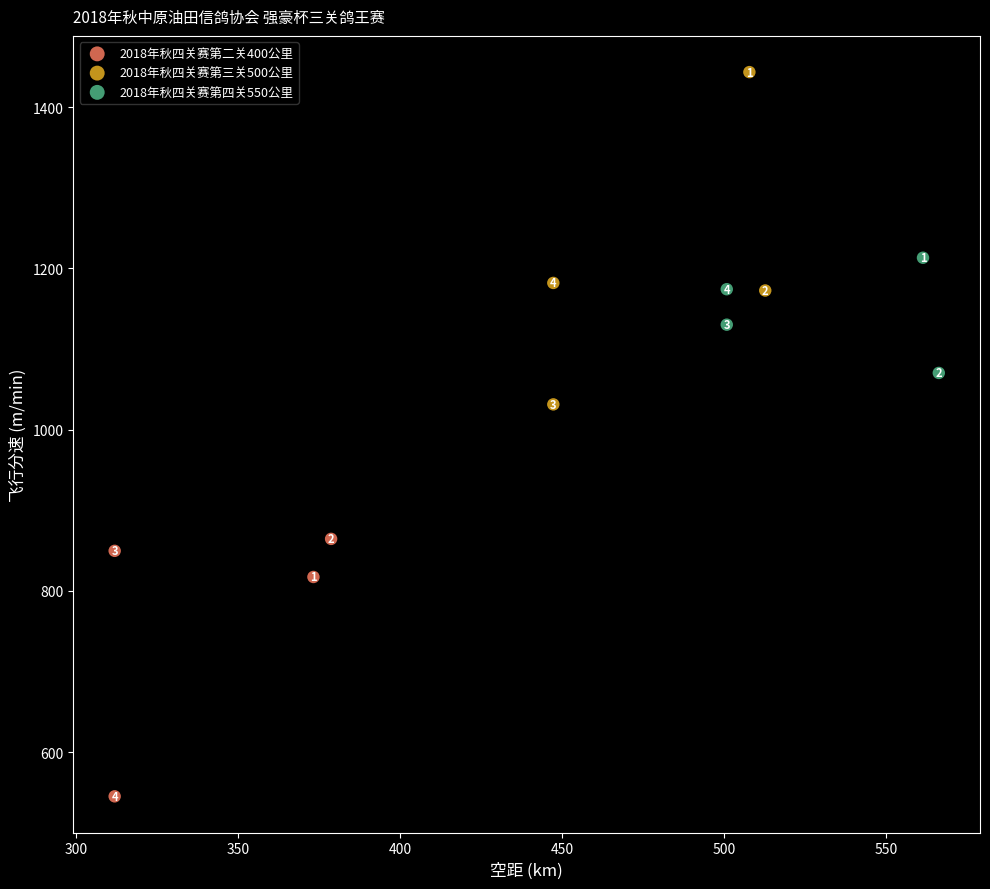

Which series has the largest Y range (max minus min)?

2018年秋四关赛第三关500公里